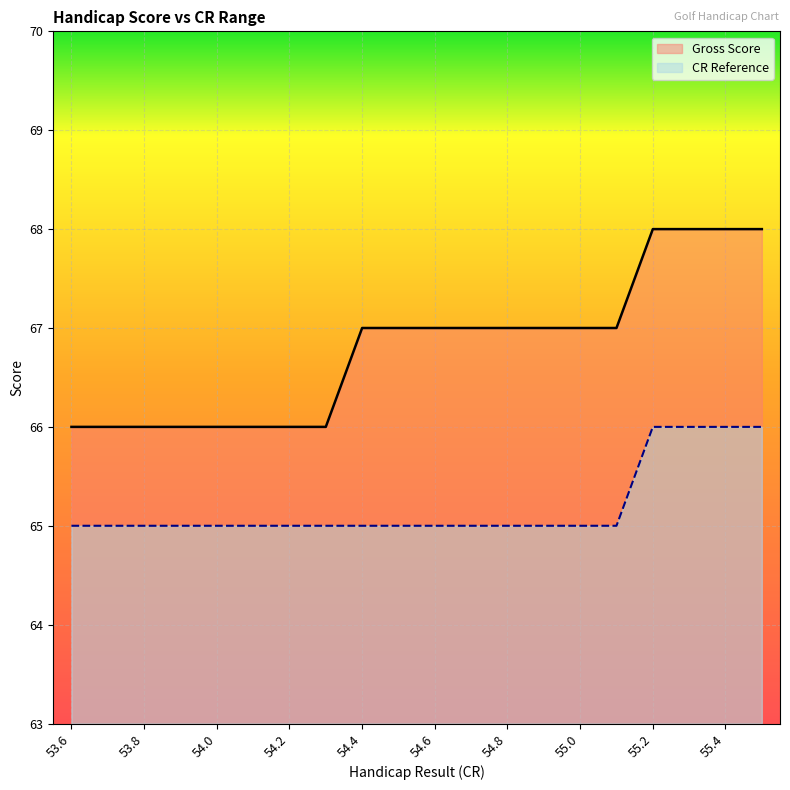

List the labels in order of Gross Score value, smallest first.

53.6, 53.7, 53.8, 53.9, 54.0, 54.1, 54.2, 54.3, 54.4, 54.5, 54.6, 54.7, 54.8, 54.9, 55.0, 55.1, 55.2, 55.3, 55.4, 55.5